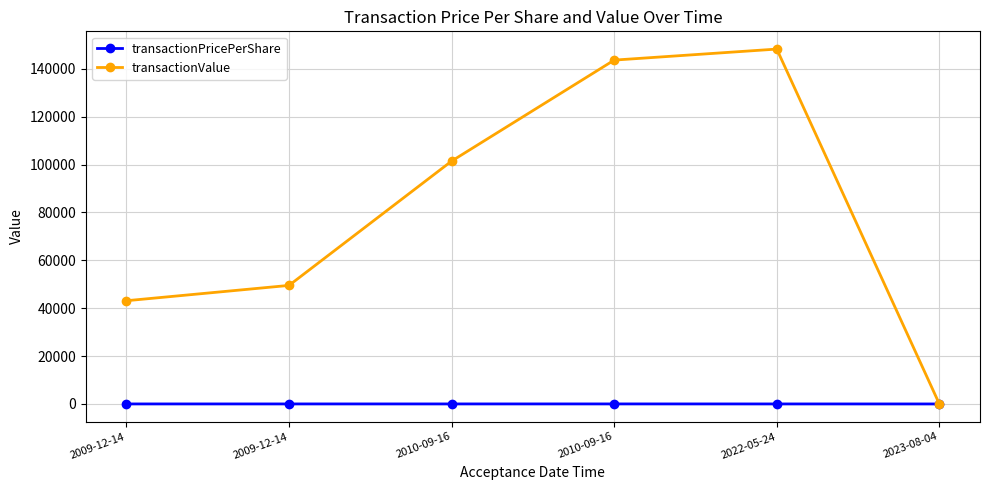

The value of transactionValue at 2009-12-14 is 43125.0. True or false?

True